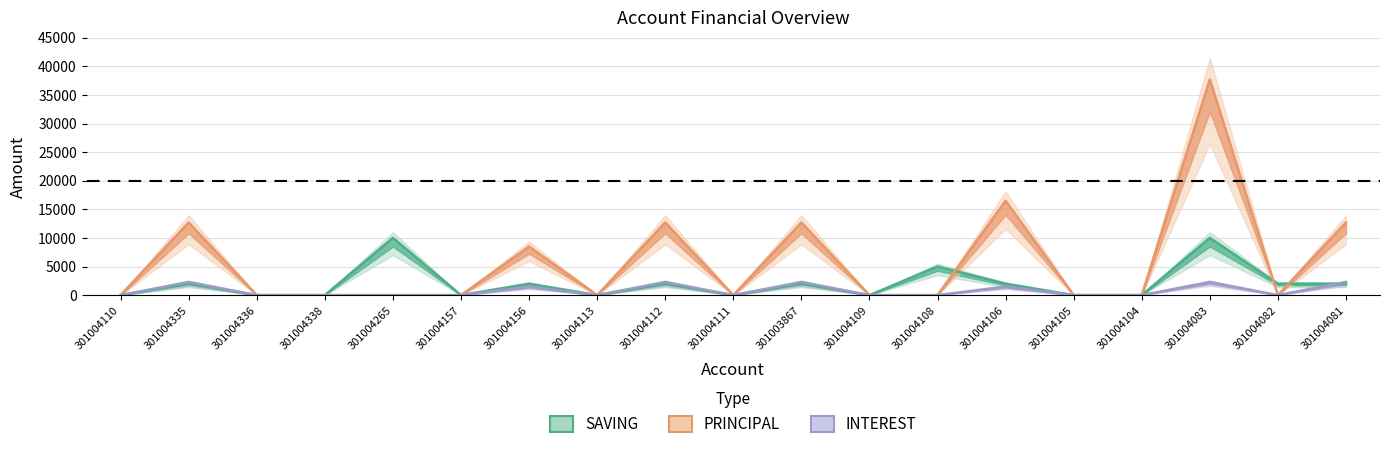

How many lines are shown in the chart?

3